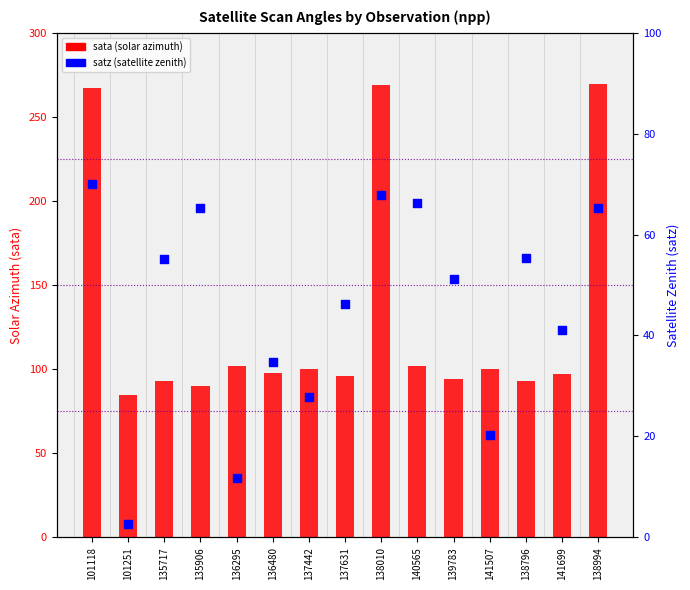

At how many categories does at least one series exceed 63?

15